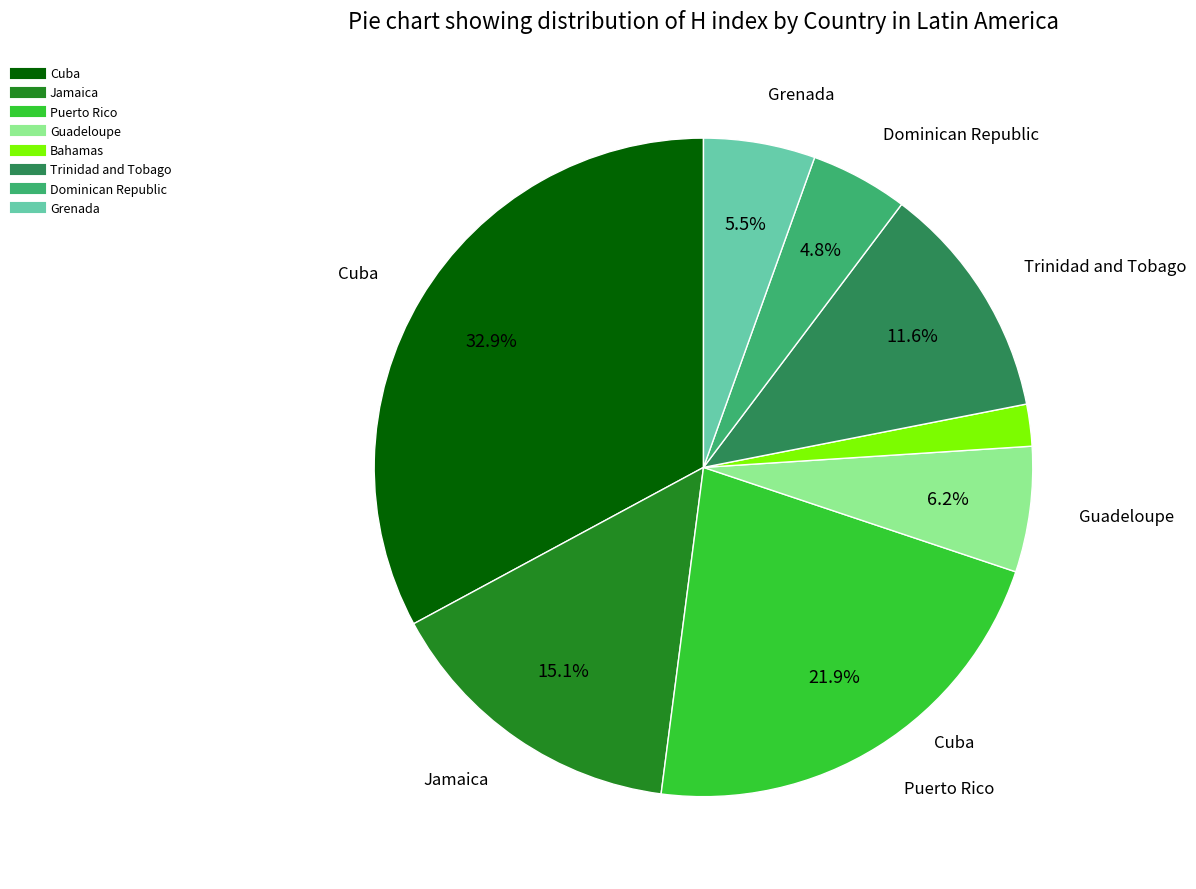

What is the total percentage of Cuba and Grenada?

38.4%